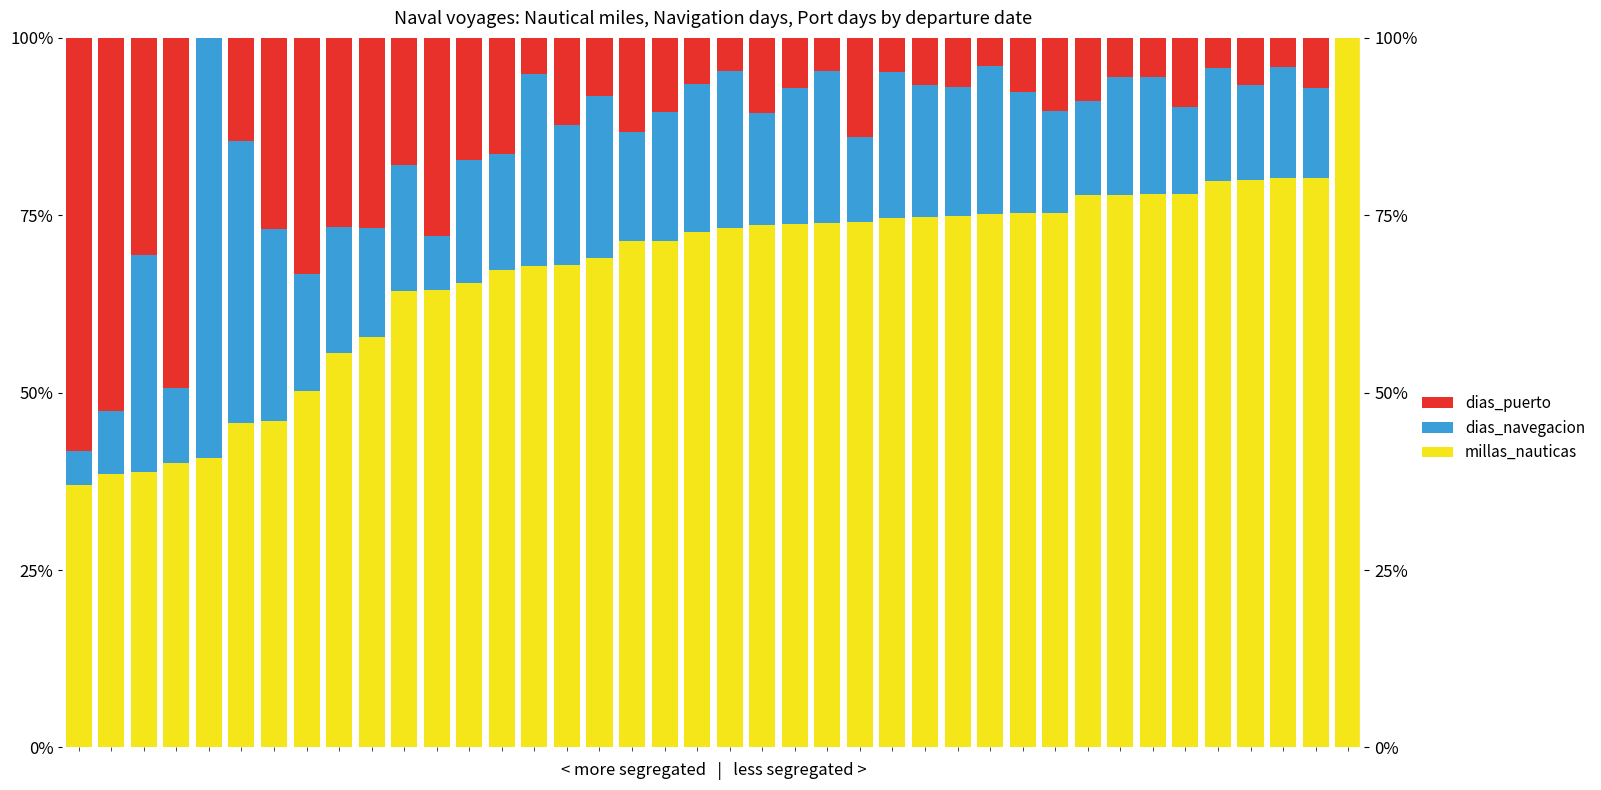

Reading left to right, what are all the values shown in this chart?

millas_nauticas: 37.0	38.6	38.8	40.1	40.8	45.8	46.1	50.2	55.6	57.8	64.3	64.4	65.5	67.3	67.8	68.0	69.0	71.4	71.4	72.6	73.3	73.6	73.8	73.9	74.0	74.6	74.7	74.9	75.2	75.3	75.4	77.8	77.9	78.0	78.0	79.8	79.9	80.2	80.3	100.0
dias_navegacion: 4.8	8.8	30.6	10.6	59.2	39.6	27.0	16.6	17.8	15.3	17.8	7.6	17.2	16.3	27.2	19.7	22.8	15.4	18.2	20.9	22.0	15.8	19.2	21.5	12.0	20.6	18.6	18.3	20.9	17.1	14.4	13.3	16.6	16.5	12.2	15.9	13.4	15.6	12.7	0.0
dias_puerto: 58.2	52.6	30.6	49.3	0.0	14.6	27.0	33.2	26.6	26.8	17.8	27.9	17.2	16.3	5.0	12.3	8.1	13.2	10.4	6.4	4.7	10.5	7.1	4.6	14.0	4.8	6.6	6.9	4.0	7.6	10.3	8.9	5.5	5.5	9.8	4.2	6.7	4.2	7.0	0.0